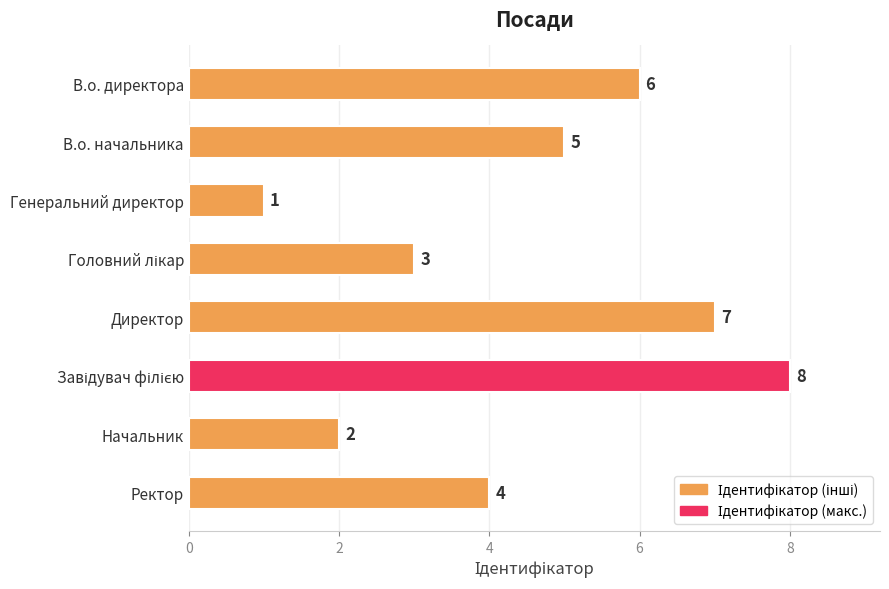

True or false: the data shows 0 at Генеральний директор.

False